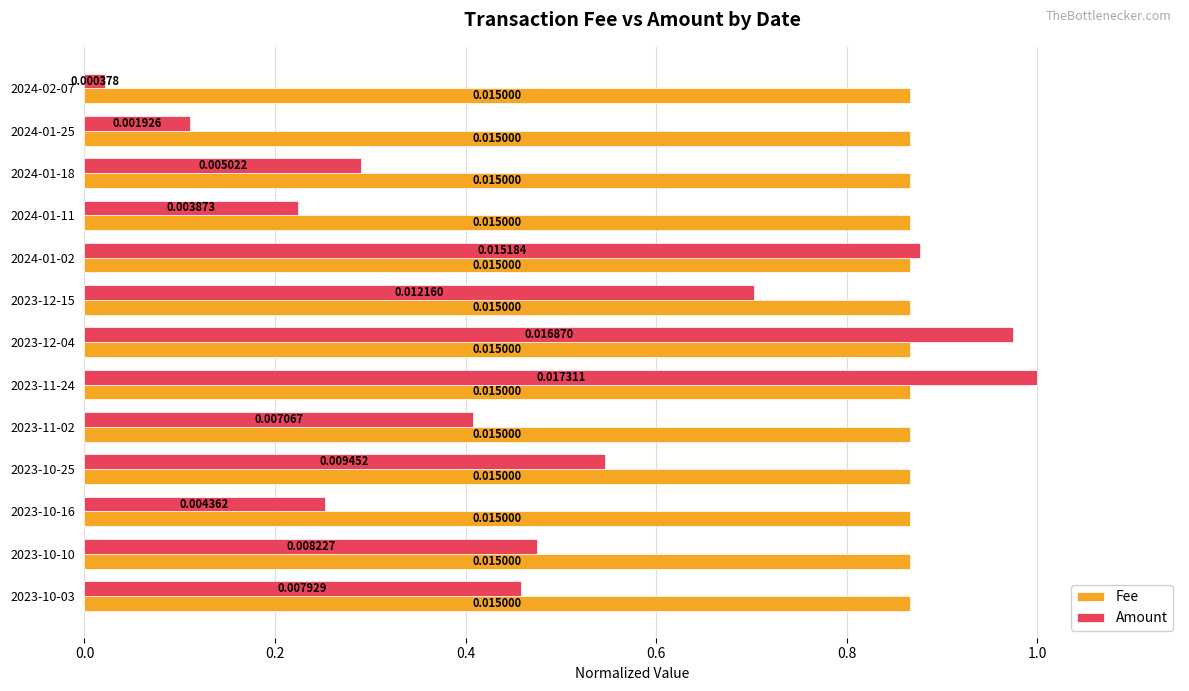

Which series changed the most between 2023-12-04 and 2023-11-02?

Amount